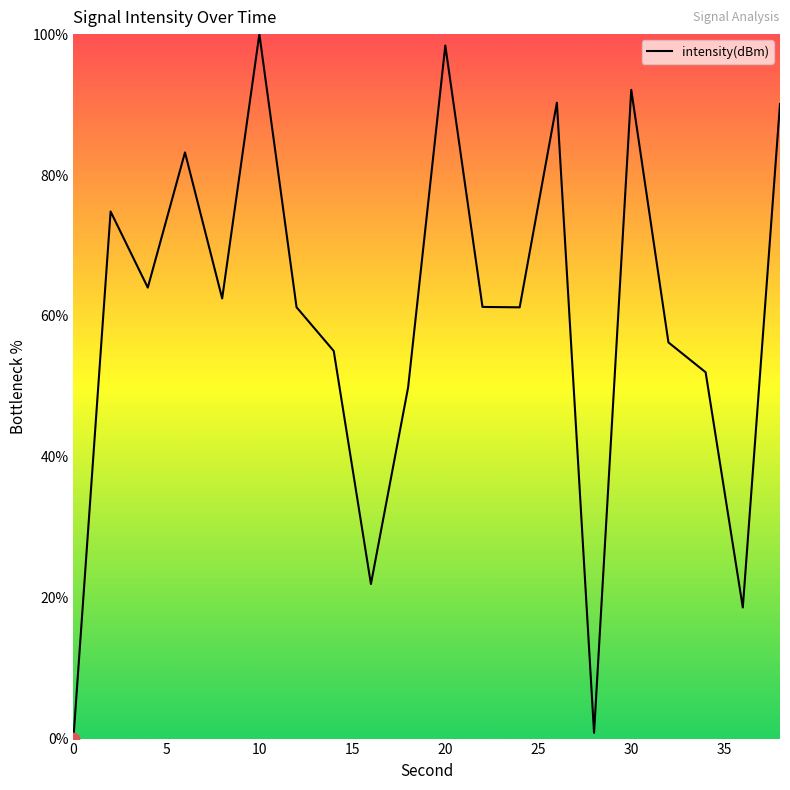

What is the maximum value shown in the chart?

100.0